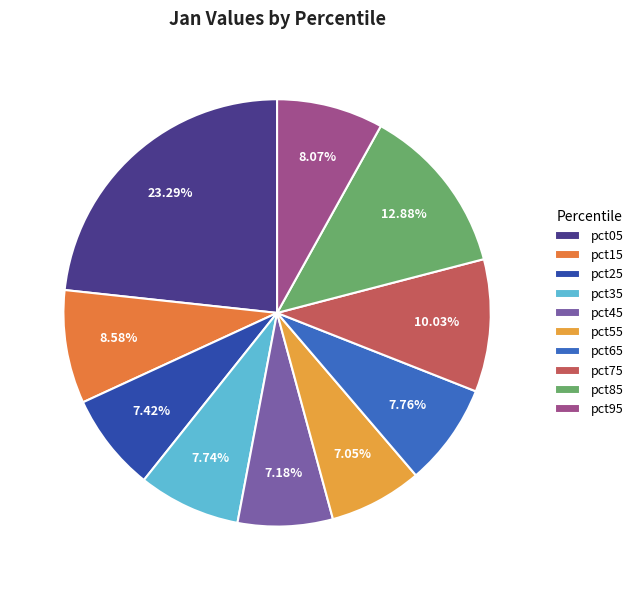

To the nearest percent, what is the combined percentage of pct05 and pct65?

31%